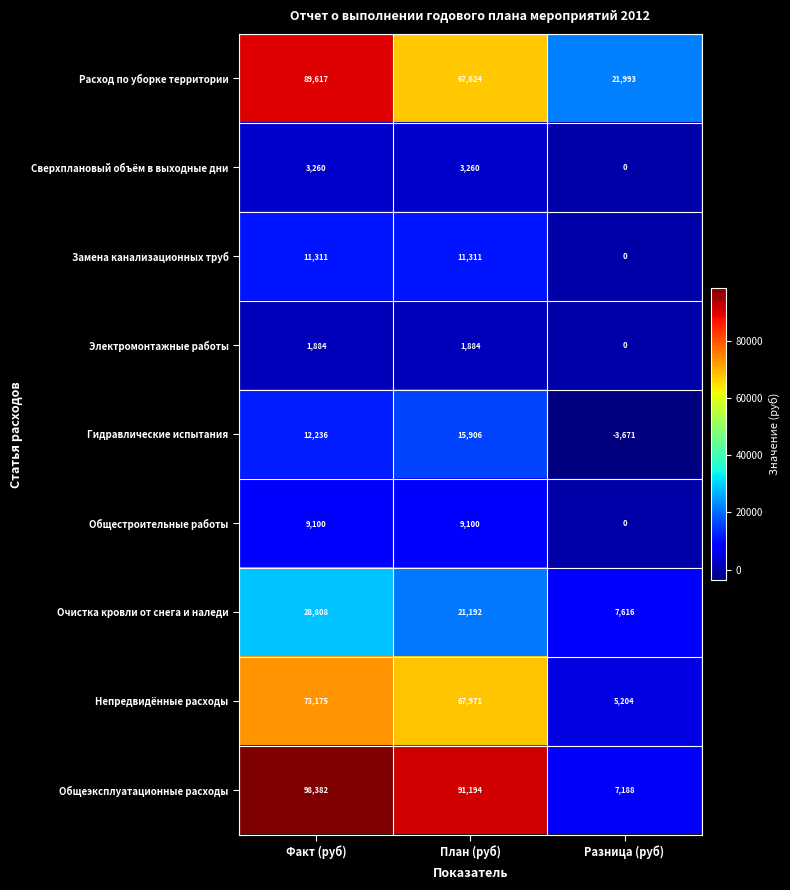

Which series has the largest total across all categories?

Общеэксплуатационные расходы